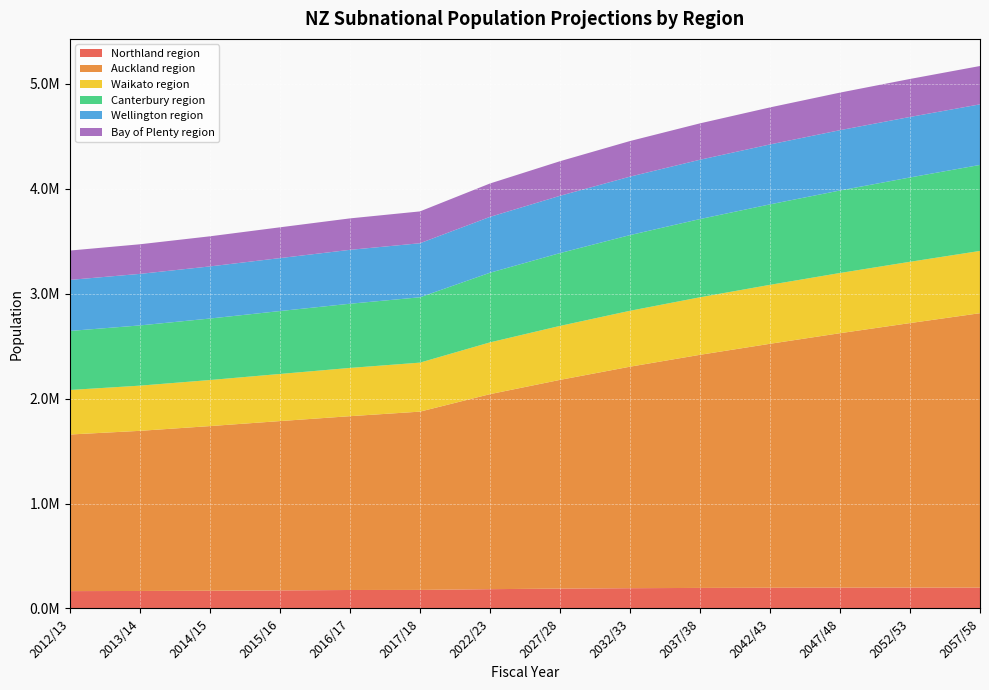

Reading right to left, extract all data points from this chart.

Northland region: 2057/58=197817.9	2052/53=197938.2	2047/48=197632.9	2042/43=196700.0	2037/38=195100.0	2032/33=192500.0	2027/28=188600.0	2022/23=183300.0	2017/18=176100.0	2016/17=175400.0	2015/16=171400.0	2014/15=168300.0	2013/14=166000.0	2012/13=164700.0
Auckland region: 2057/58=2616770.3	2052/53=2522380.1	2047/48=2426169.3	2042/43=2326200.0	2037/38=2222700.0	2032/33=2112000.0	2027/28=1990100.0	2022/23=1859300.0	2017/18=1699900.0	2016/17=1657200.0	2015/16=1614500.0	2014/15=1569900.0	2013/14=1526900.0	2012/13=1493200.0
Waikato region: 2057/58=593669.0	2052/53=584411.2	2047/48=574061.5	2042/43=562100.0	2037/38=548500.0	2032/33=533000.0	2027/28=514600.0	2022/23=493500.0	2017/18=467200.0	2016/17=460100.0	2015/16=449200.0	2014/15=439100.0	2013/14=430800.0	2012/13=424600.0
Canterbury region: 2057/58=819999.5	2052/53=804047.9	2047/48=786712.2	2042/43=767300.0	2037/38=745800.0	2032/33=721700.0	2027/28=694300.0	2022/23=664200.0	2017/18=623200.0	2016/17=612000.0	2015/16=599900.0	2014/15=586400.0	2013/14=574300.0	2012/13=562900.0
Wellington region: 2057/58=577761.6	2052/53=577038.7	2047/48=575078.2	2042/43=571300.0	2037/38=565600.0	2032/33=557400.0	2027/28=546200.0	2022/23=532500.0	2017/18=515200.0	2016/17=513900.0	2015/16=504900.0	2014/15=496900.0	2013/14=491400.0	2012/13=486700.0
Bay of Plenty region: 2057/58=365424.7	2052/53=362172.6	2047/48=358178.1	2042/43=353100.0	2037/38=346900.0	2032/33=339400.0	2027/28=329800.0	2022/23=318400.0	2017/18=303500.0	2016/17=299900.0	2015/16=293500.0	2014/15=287100.0	2013/14=282300.0	2012/13=279700.0